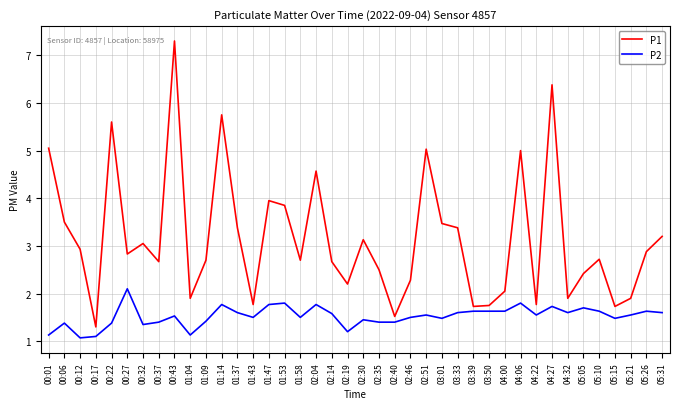

True or false: P1 and P2 intersect in this chart.

False